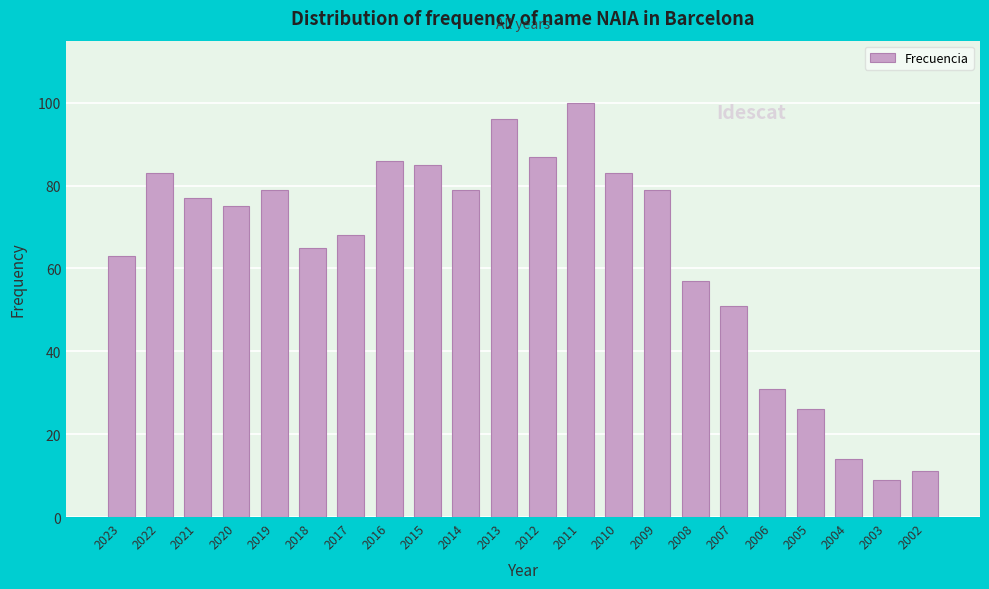

Reading right to left, extract all data points from this chart.

11	9	14	26	31	51	57	79	83	100	87	96	79	85	86	68	65	79	75	77	83	63